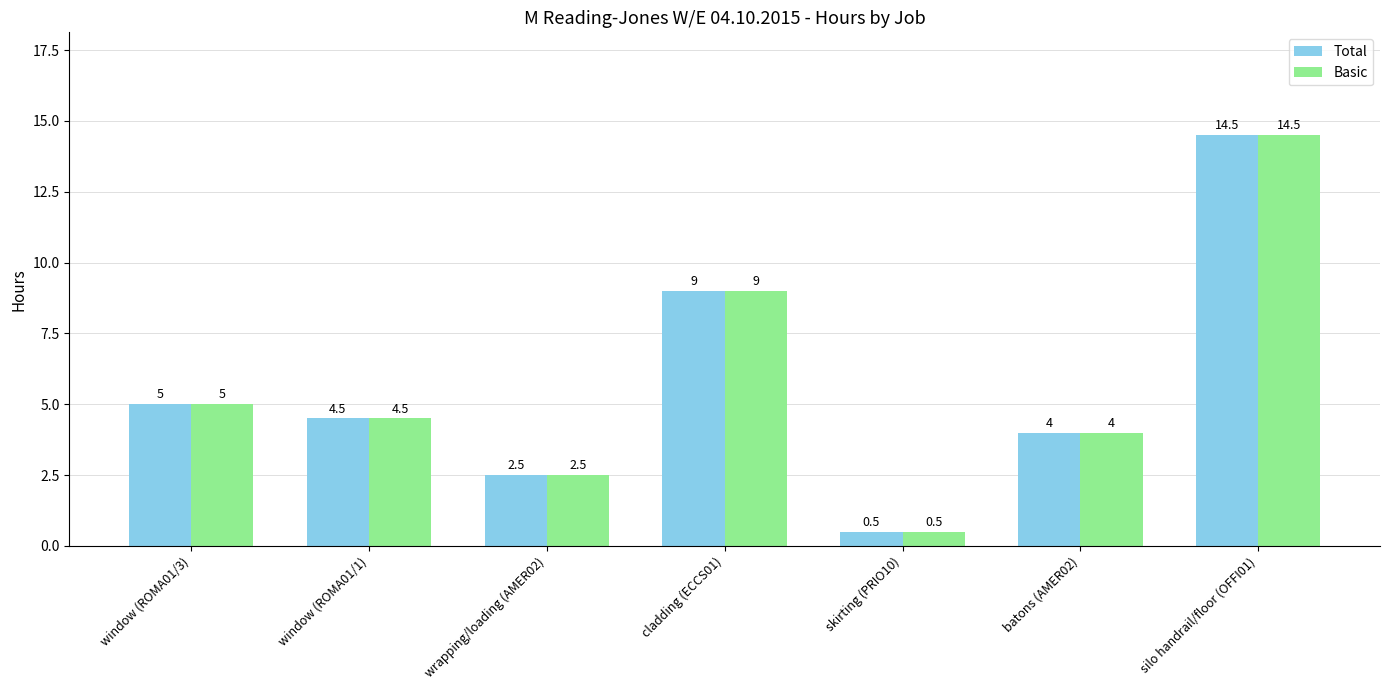

At which label does Total first exceed 4?

window (ROMA01/3)